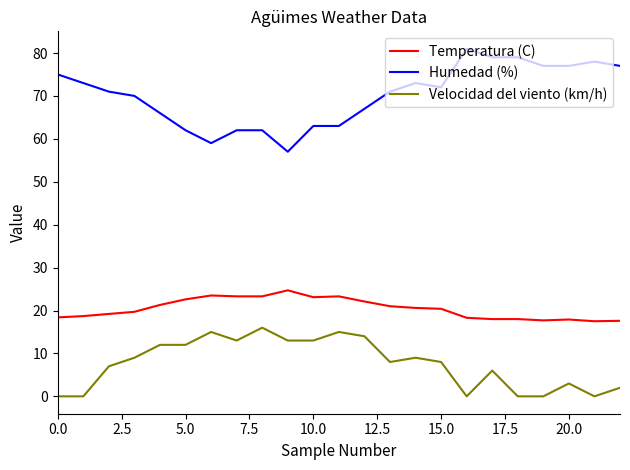

Which series has the widest spread of values?

Humedad (%)